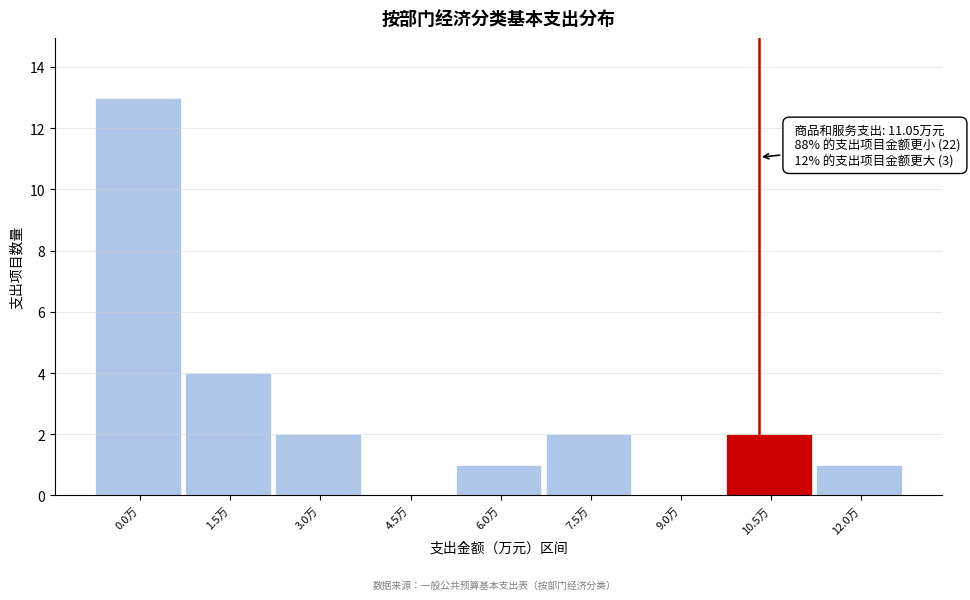

Reading right to left, what are all the values shown in this chart?

12.0万=1	10.5万=2	9.0万=0	7.5万=2	6.0万=1	4.5万=0	3.0万=2	1.5万=4	0.0万=13